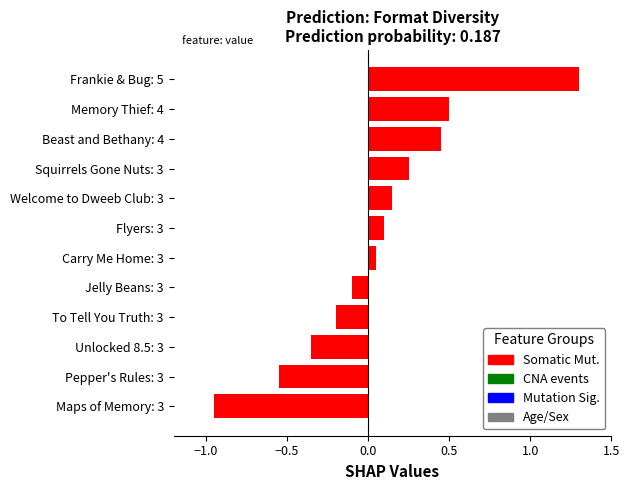

What is the difference between the values at Maps of Memory: 3 and Welcome to Dweeb Club: 3?

1.1